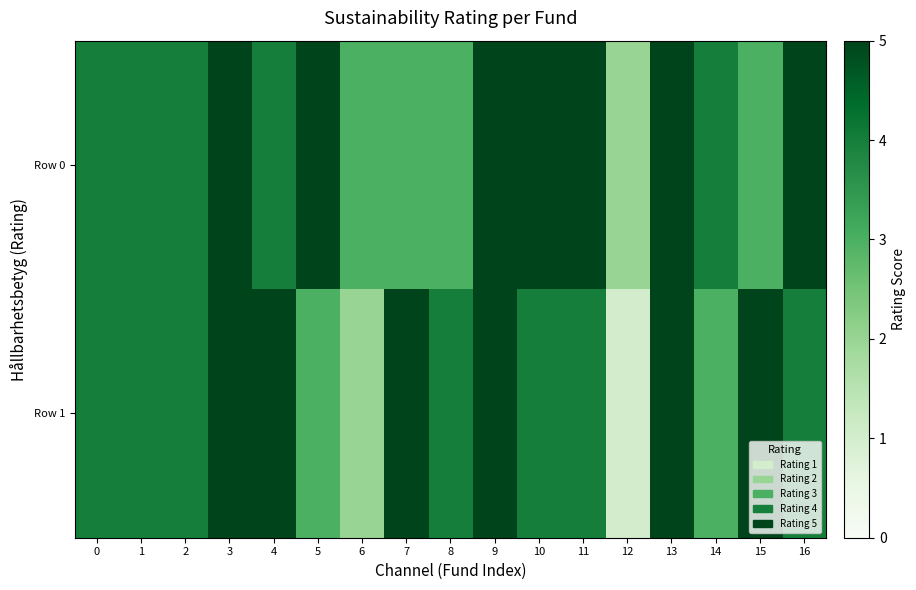

At which category is the sum across all series the highest?

3